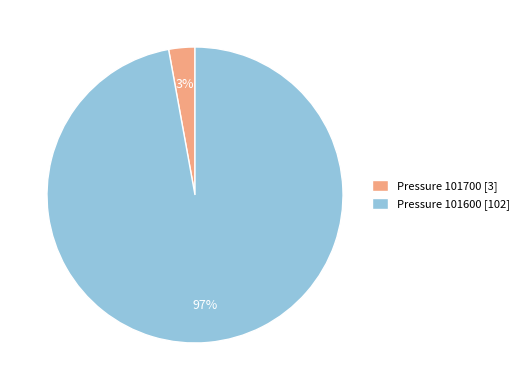

Which category has the smallest portion of the pie?

Pressure 101700 [3]